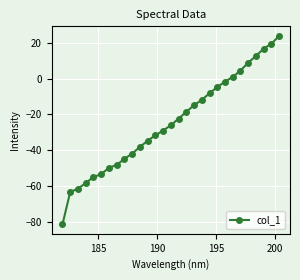

What is the smallest value displayed?

-81.5